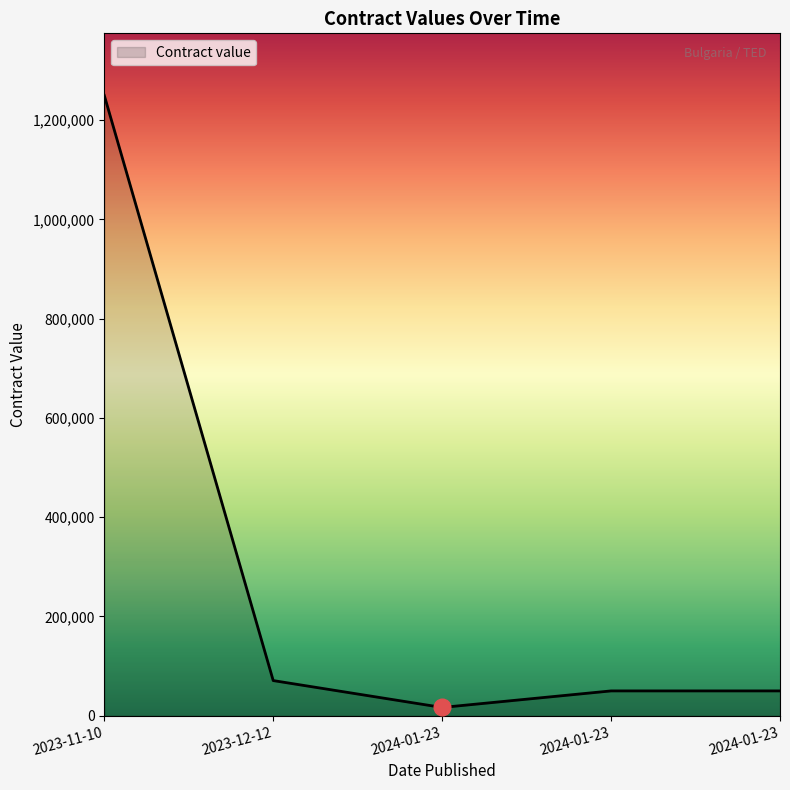

Between 2024-01-23 and 2024-01-23, which is larger?

2024-01-23